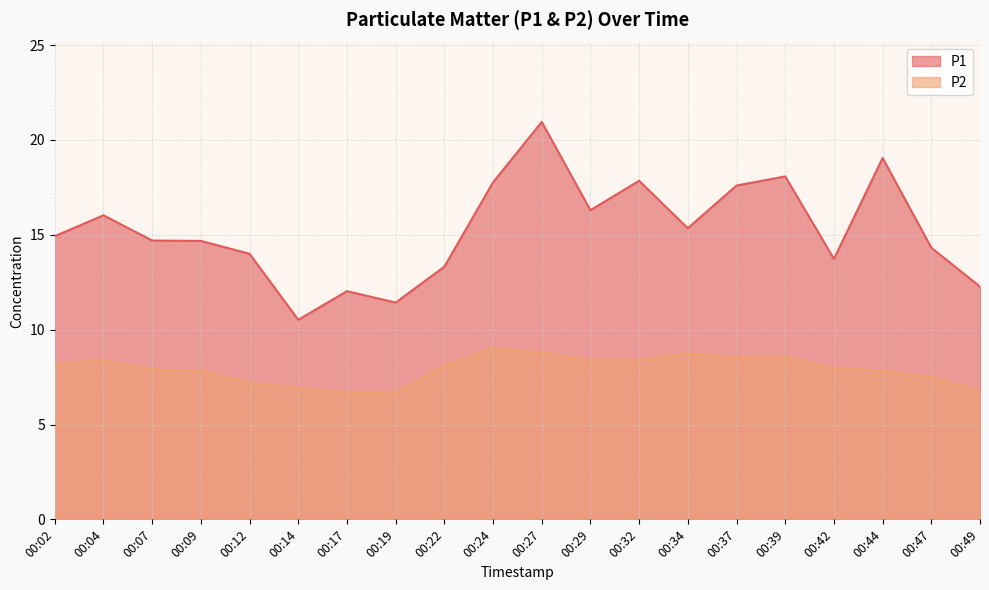

Does the chart display data point markers on the line(s)?

No